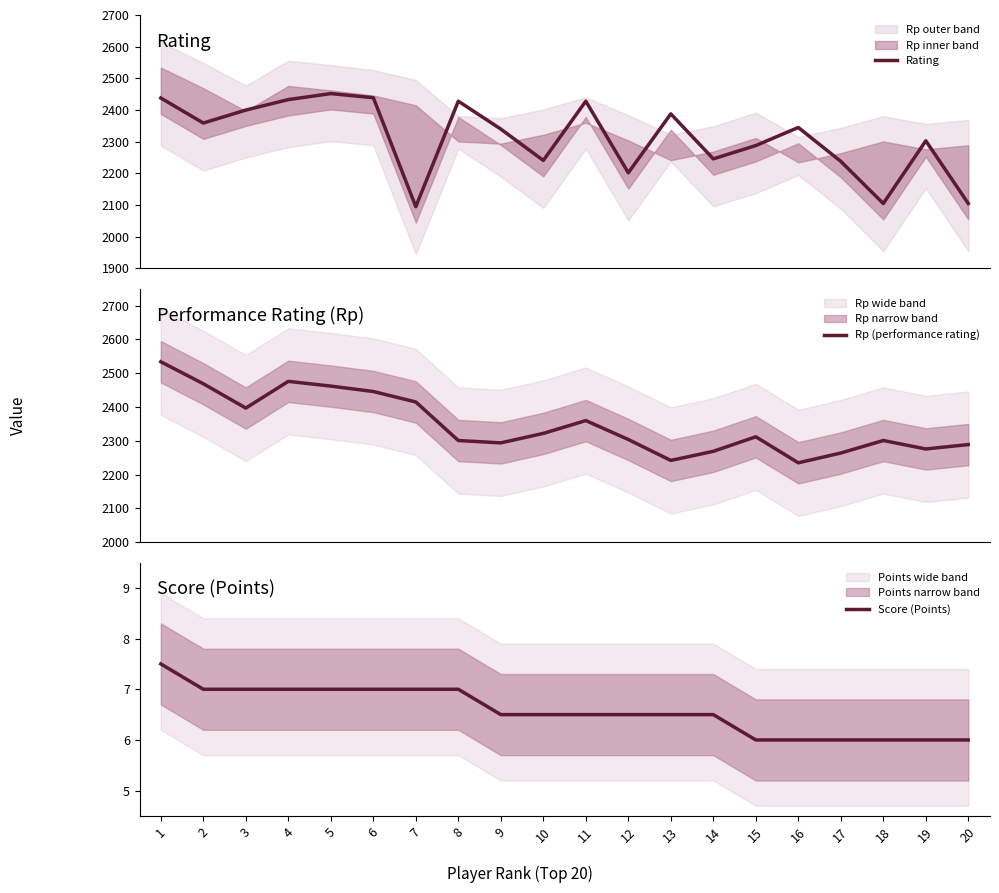

Does the chart have visible grid lines?

No